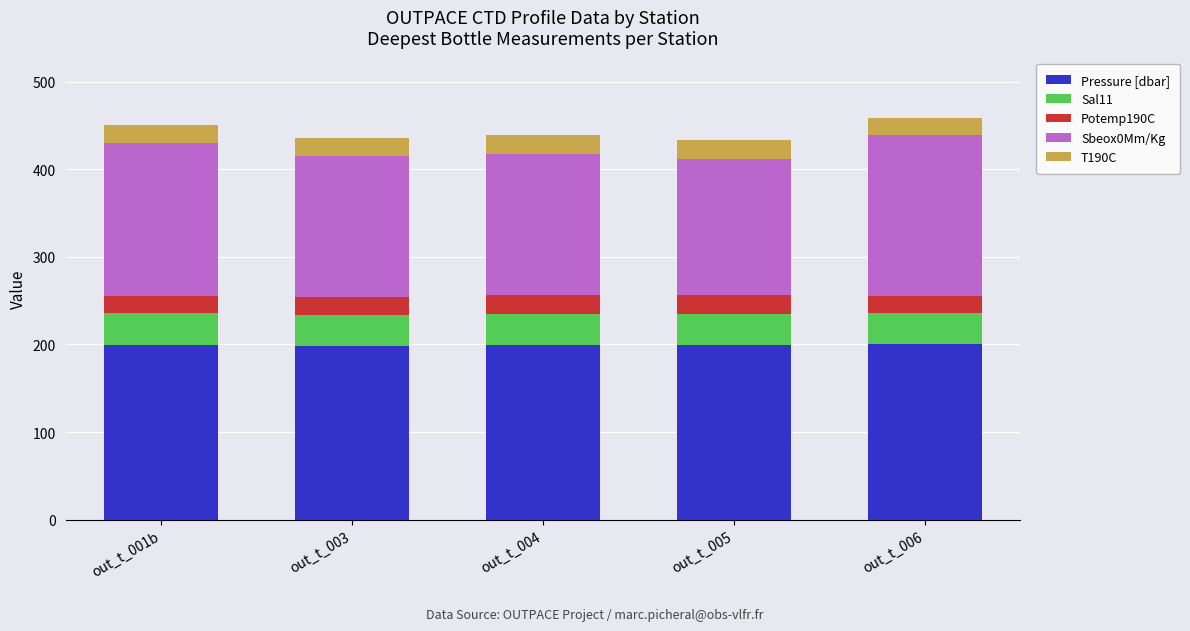

What is the sum of all T190C values?

103.6